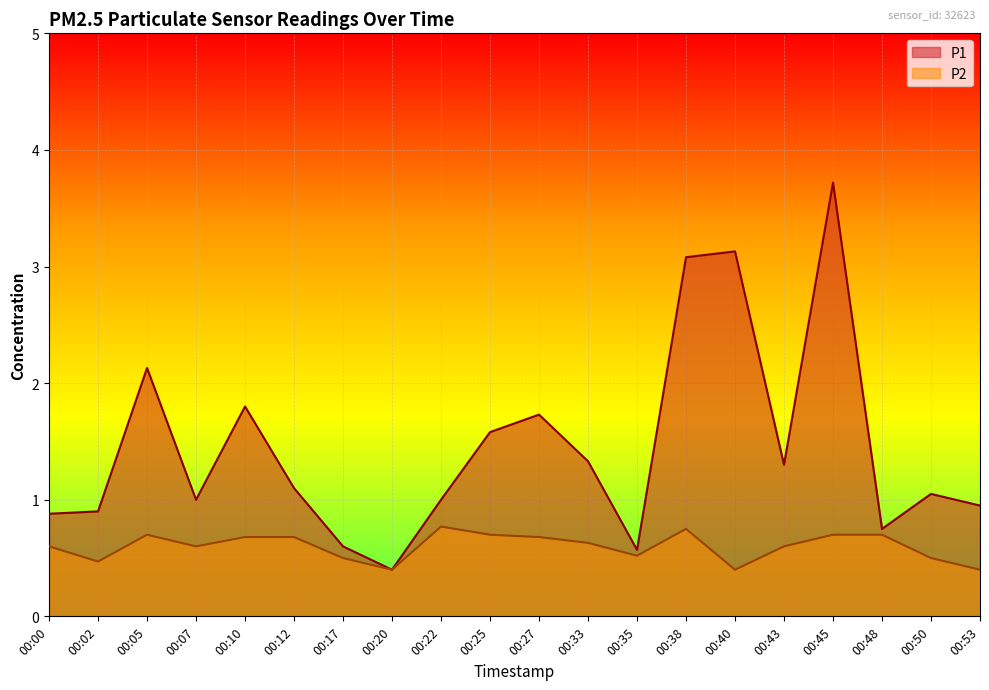

Which series has the largest total across all categories?

P1